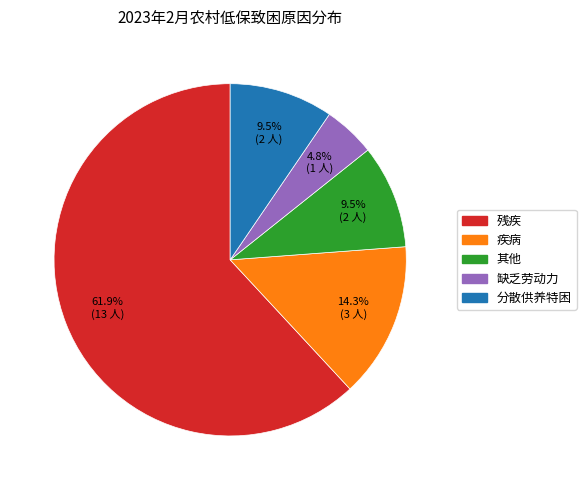

What is the largest slice in the pie chart?

残疾